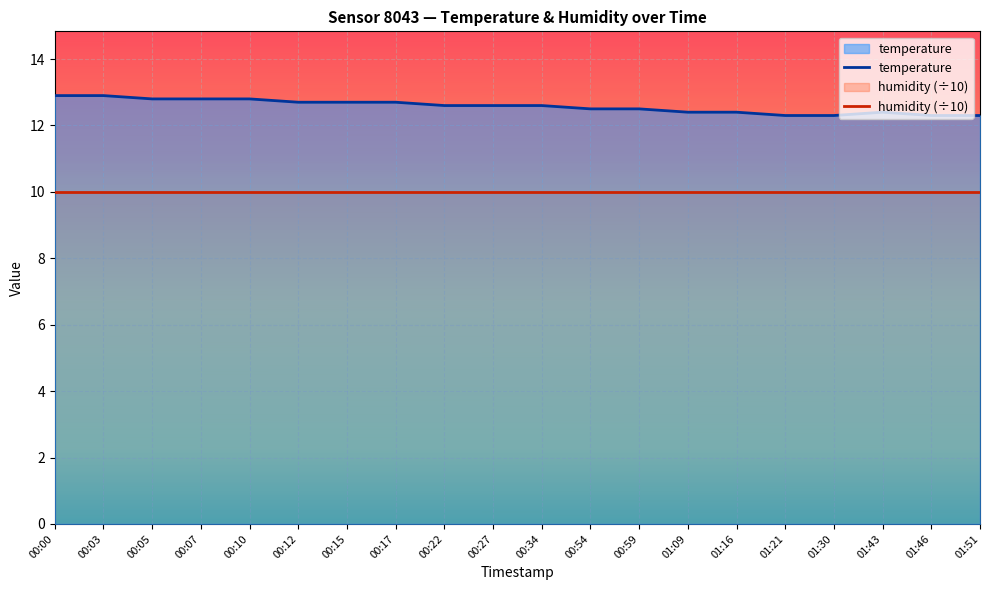

True or false: humidity (÷10) has more than 1 points higher than both neighbors.

False